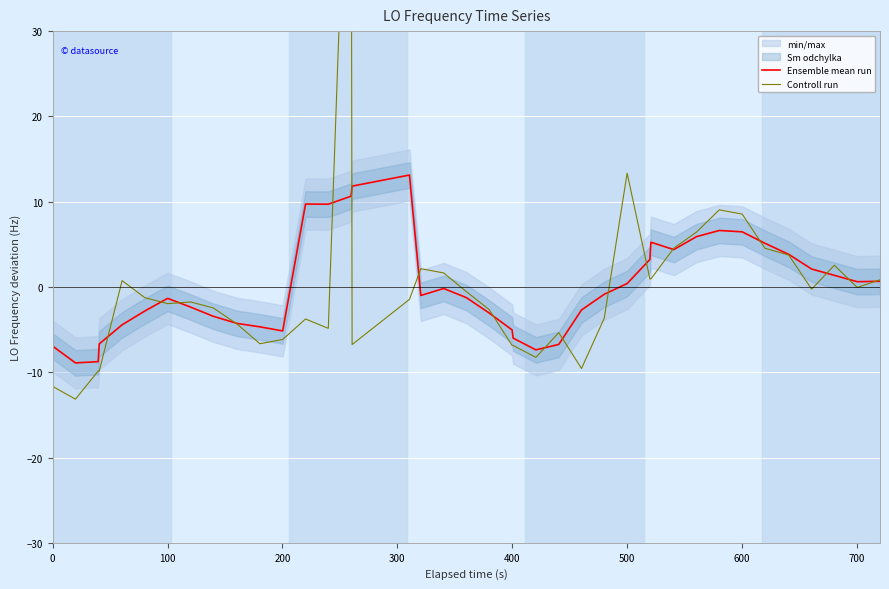

At how many categories does at least one series exceed 61?

1